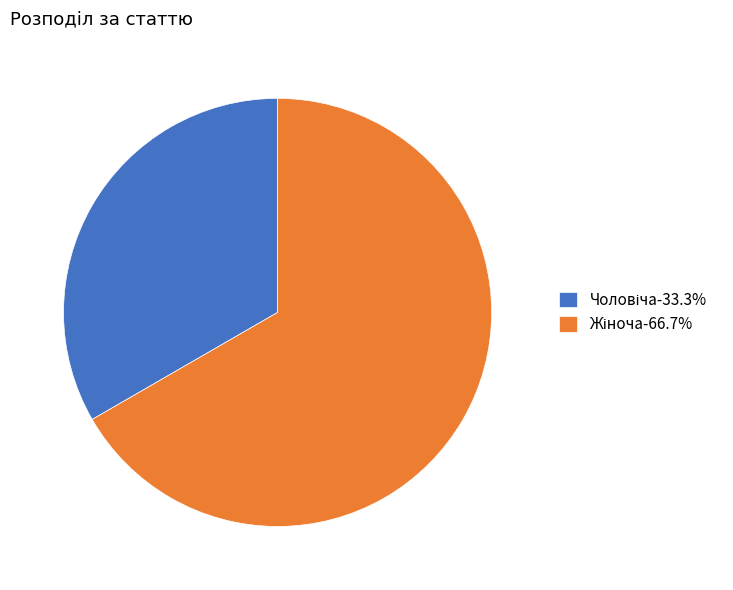

Does any single category account for the majority?

Yes